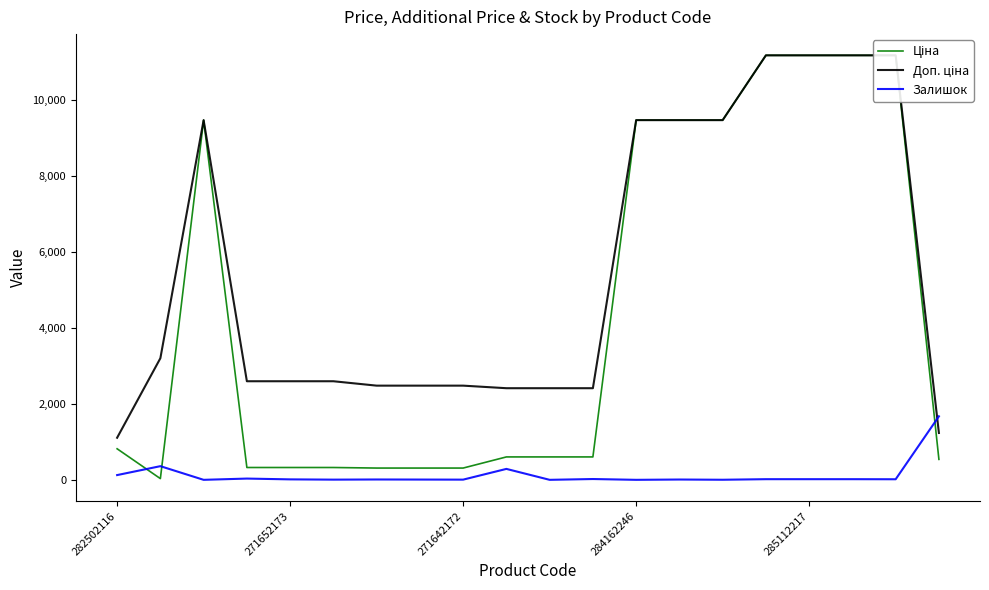

How many data points in Ціна are less than 603?

8